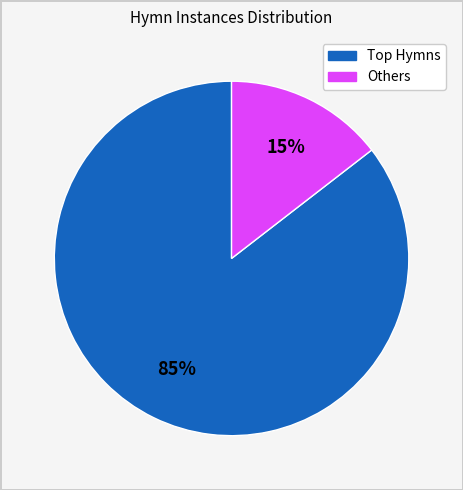

Count the number of slices in the pie.

2